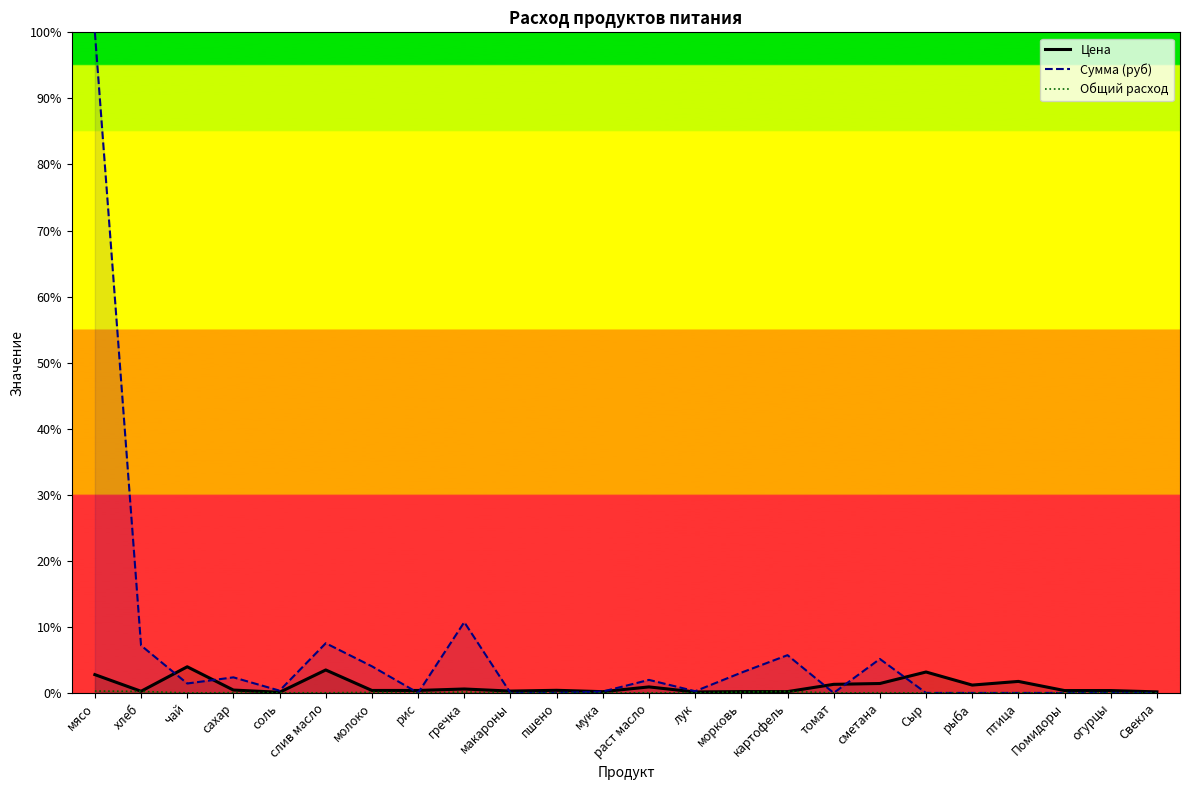

At морковь, list the series in order from largest to smallest.

Сумма (руб), Цена, Общий расход